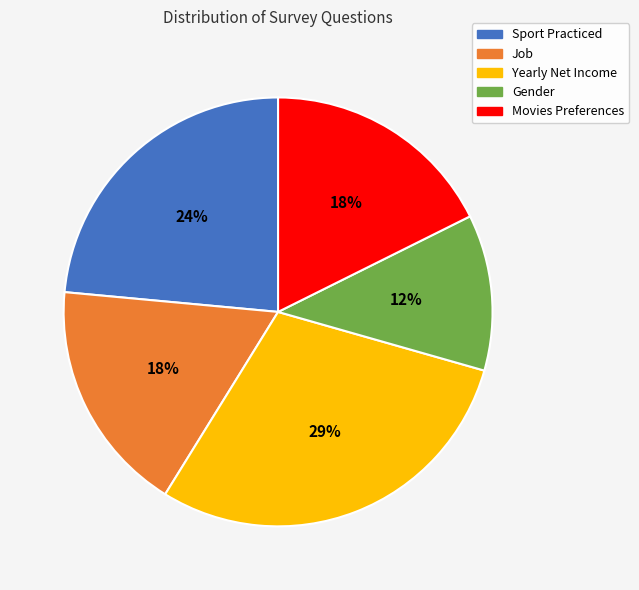

To the nearest percent, what is the difference between the Sport Practiced and Job slice percentages?

6%